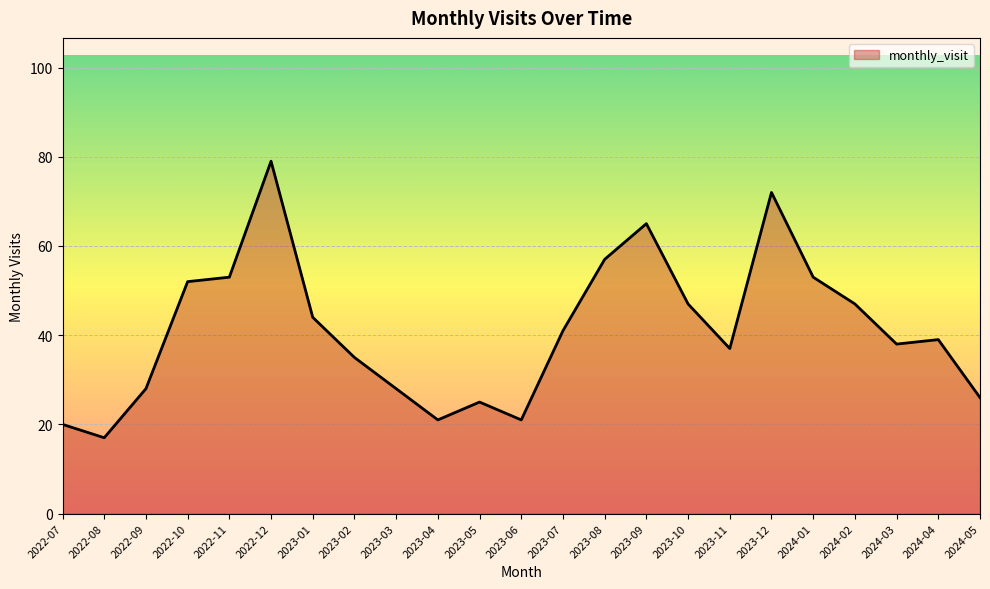

How many interior local valleys (lower than both neighbors) does the data have?

5